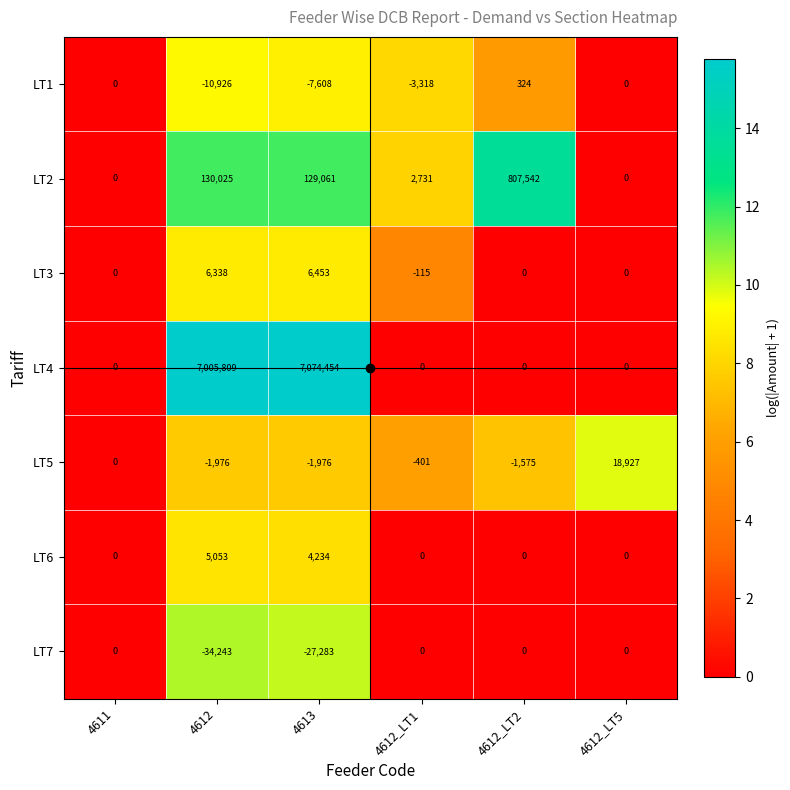

What is the spread (max minus min) of values at 4612_LT2?

809117